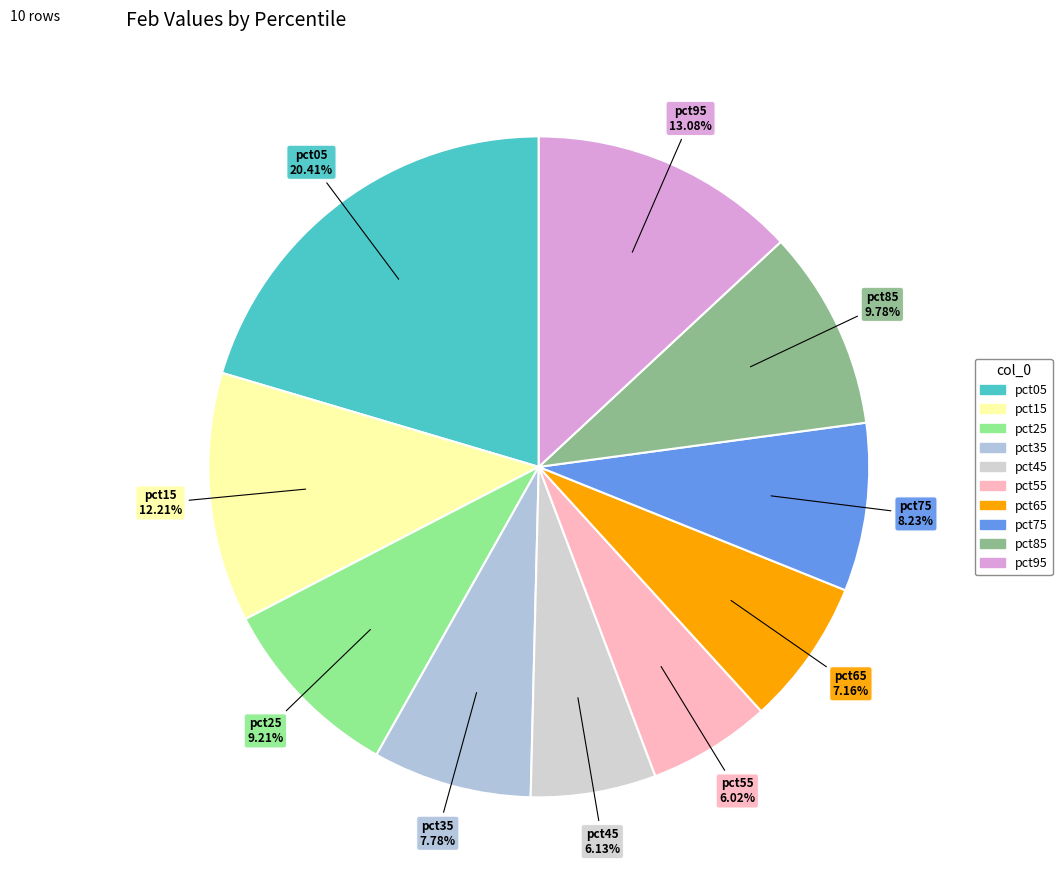

How many segments does this pie chart have?

10